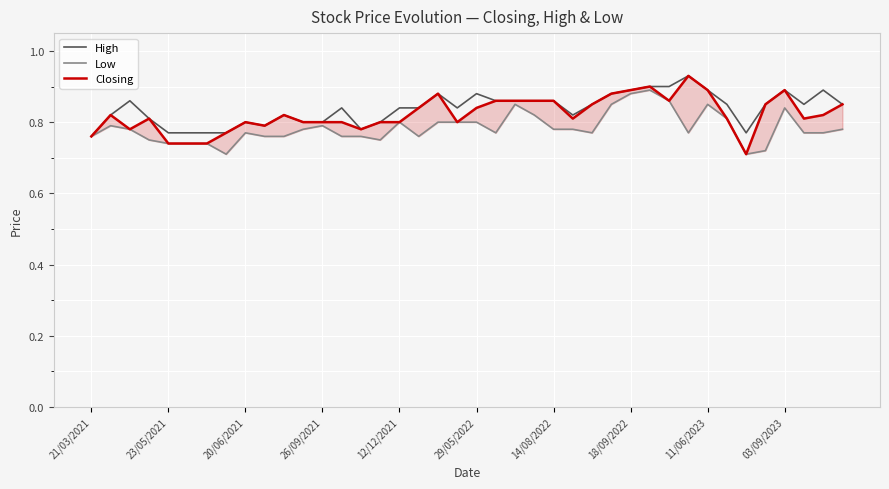

The value of High at 11/06/2023 is 1.4. True or false?

False